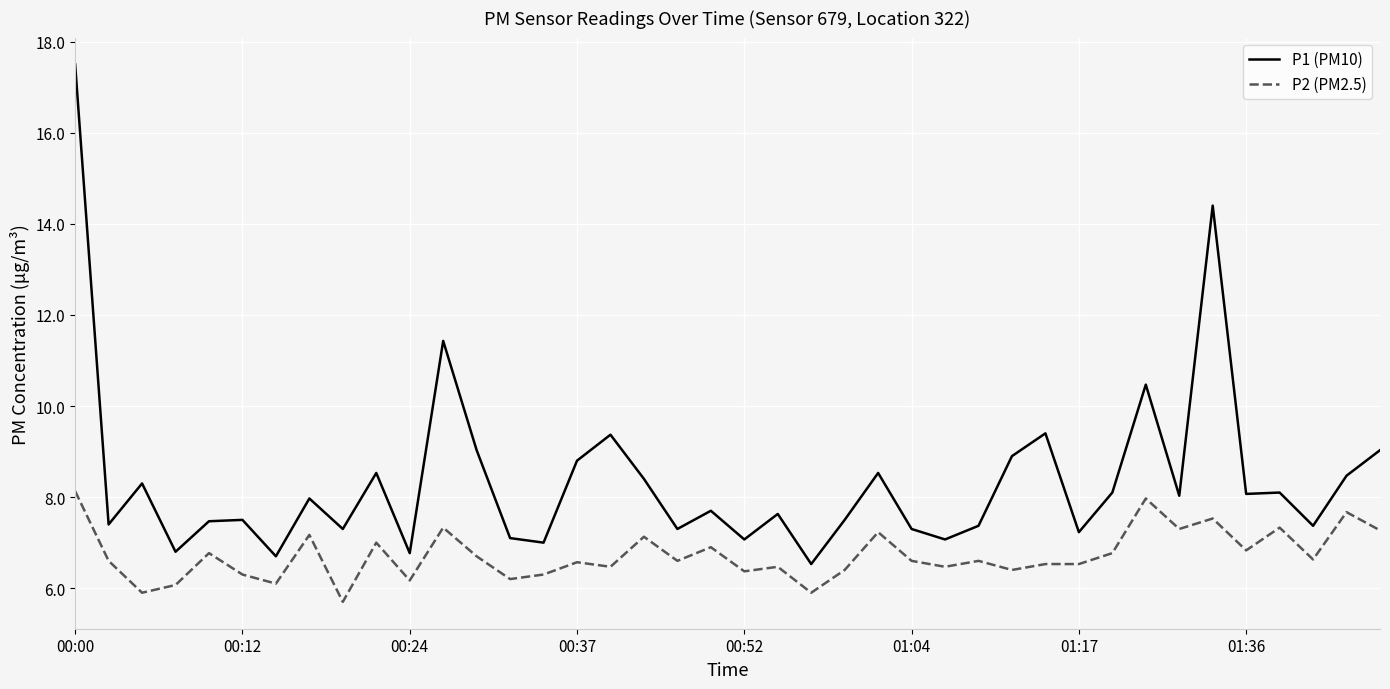

What is the smallest value displayed?

5.7